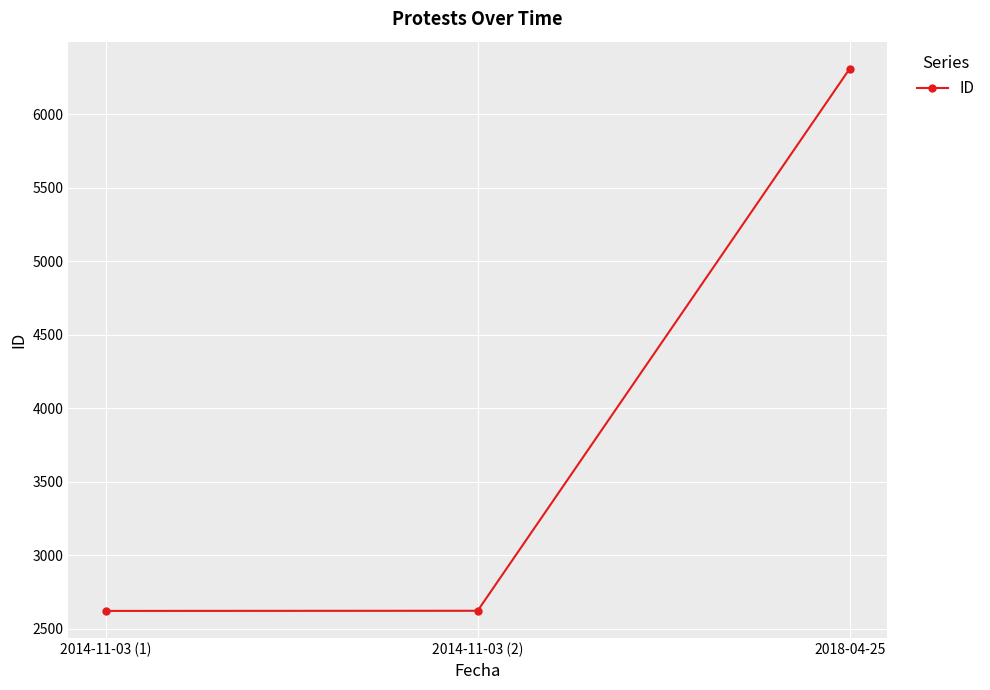

Is it true that the value at 2014-11-03 (2) is 2623?

True